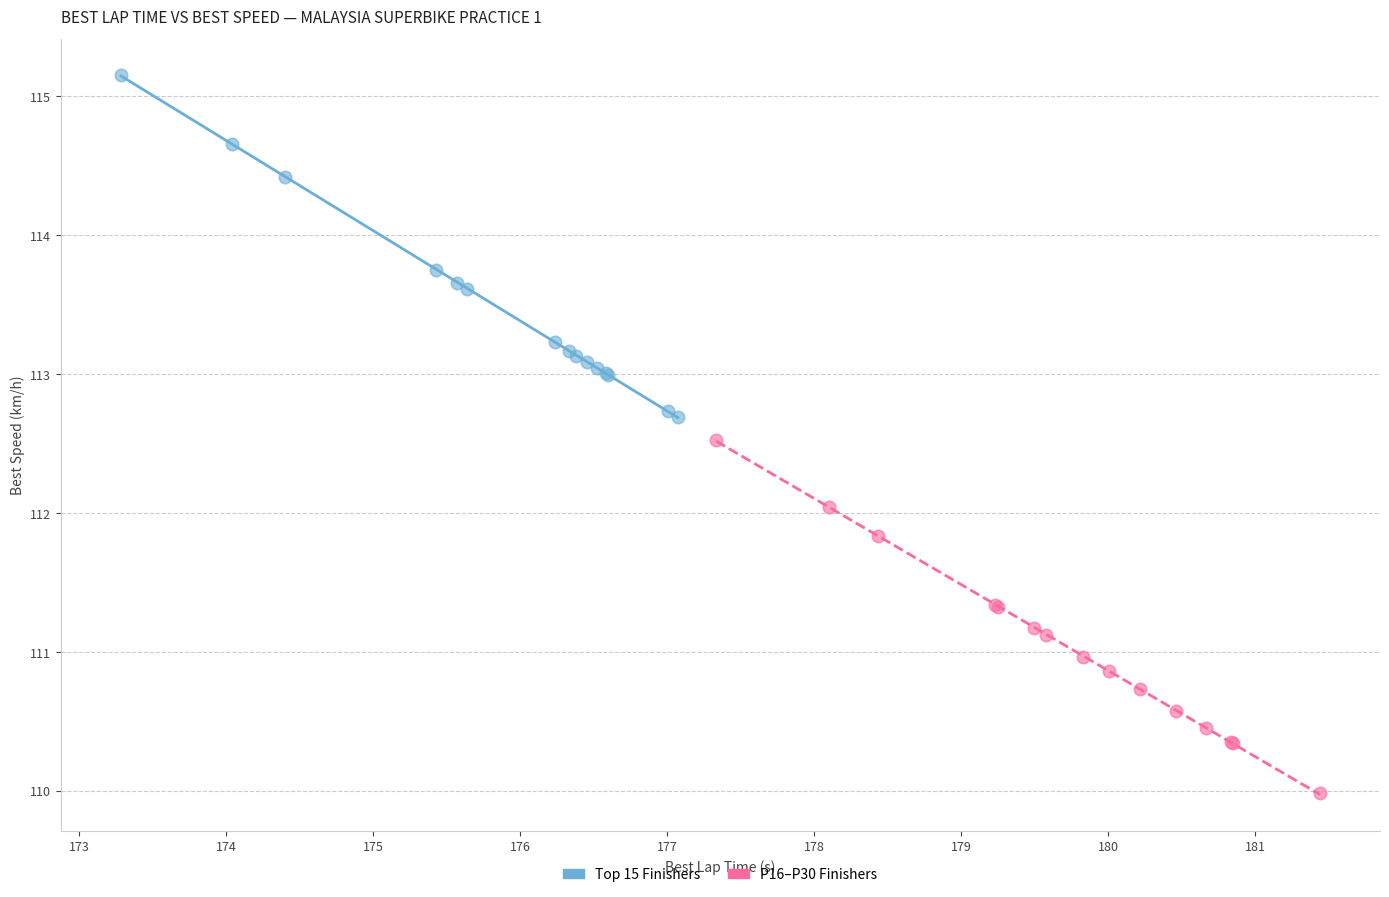

Which series reaches the maximum Y coordinate?

Top 15 Finishers